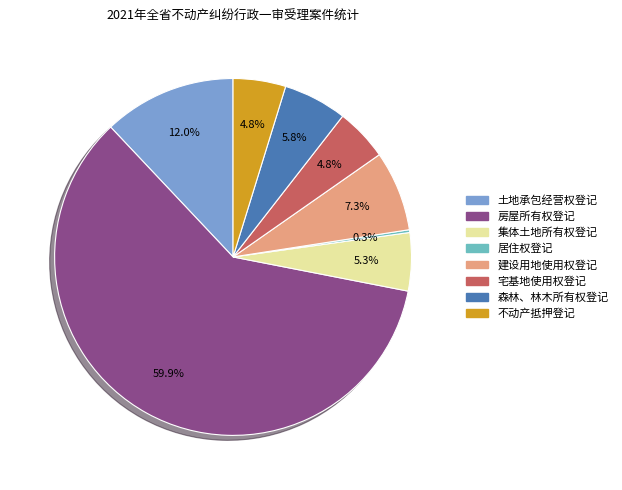

Which slice is the largest?

房屋所有权登记